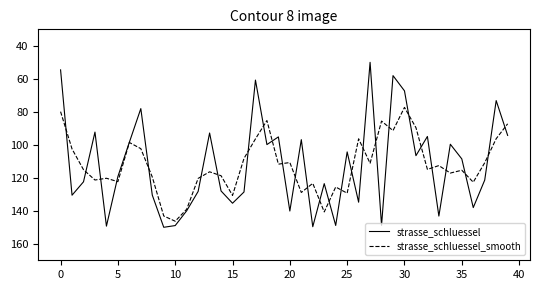

What is the maximum value for strasse_schluessel?

150.0